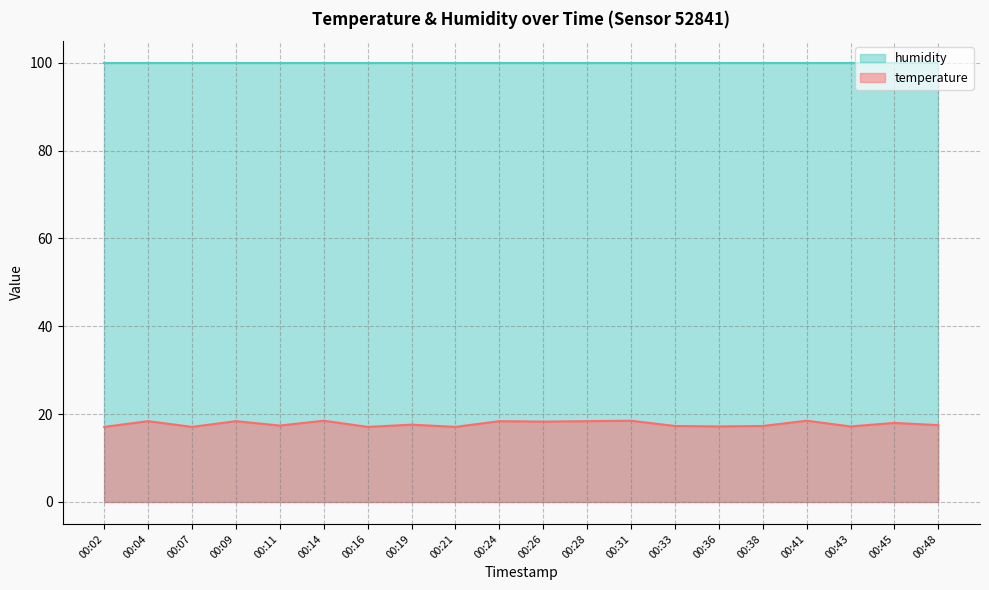

The chart shows a value of 10.5 at 00:38. True or false?

False